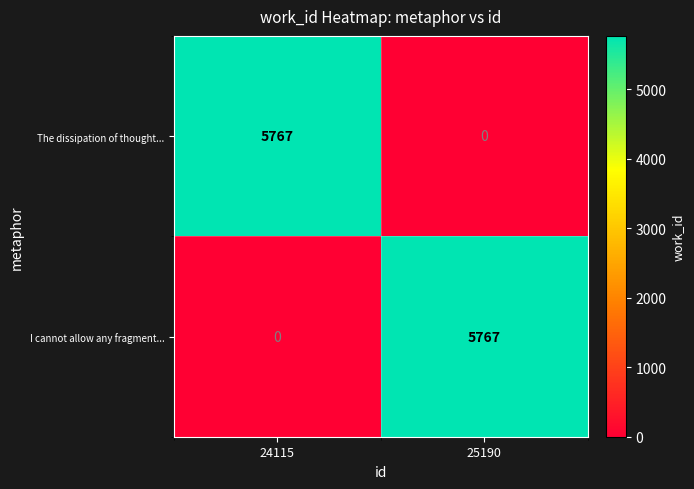

What is the spread (max minus min) of values at 25190?

5767